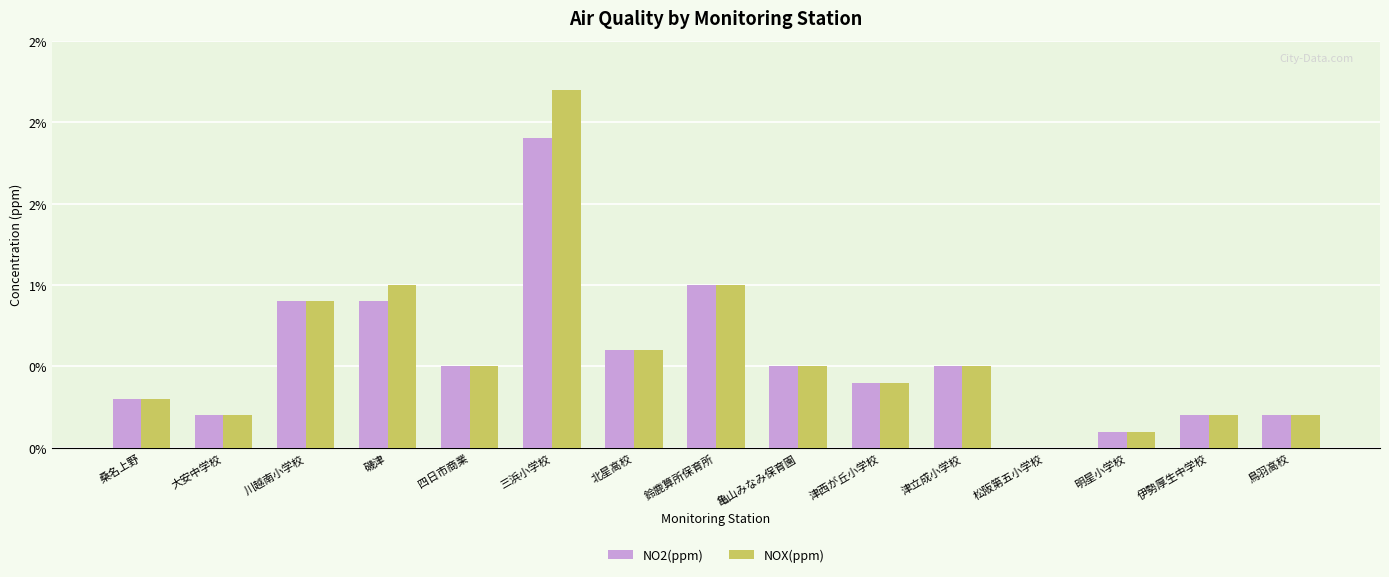

Does the chart contain stacked bars?

No